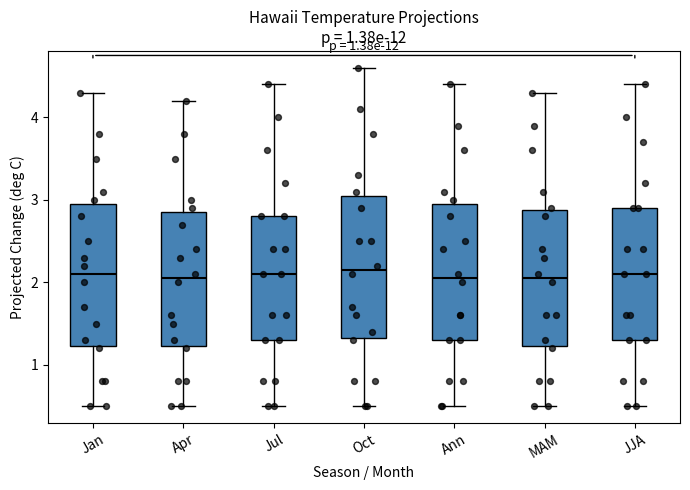

Reading left to right, read every box against the y-axis: the position of its median line, the range the box covers, and the ends of its whiskers. The values are not printed on the chart, so give them approximately, as read against the axis.

Jan: median 2.1, box 1.2 to 3.0, whiskers 0.5 to 4.3
Apr: median 2.1, box 1.2 to 2.9, whiskers 0.5 to 4.2
Jul: median 2.1, box 1.3 to 2.8, whiskers 0.5 to 4.4
Oct: median 2.2, box 1.3 to 3.1, whiskers 0.5 to 4.6
Ann: median 2.1, box 1.3 to 3.0, whiskers 0.5 to 4.4
MAM: median 2.1, box 1.2 to 2.9, whiskers 0.5 to 4.3
JJA: median 2.1, box 1.3 to 2.9, whiskers 0.5 to 4.4